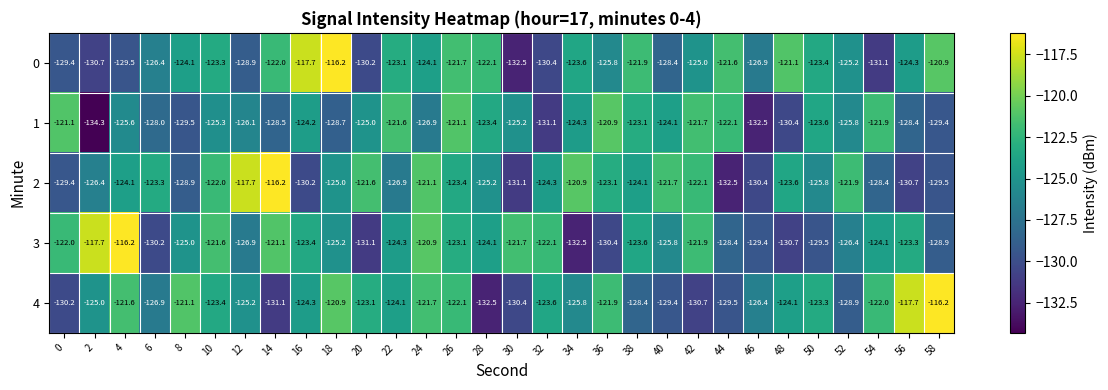

At which category is the sum across all series the highest?

26